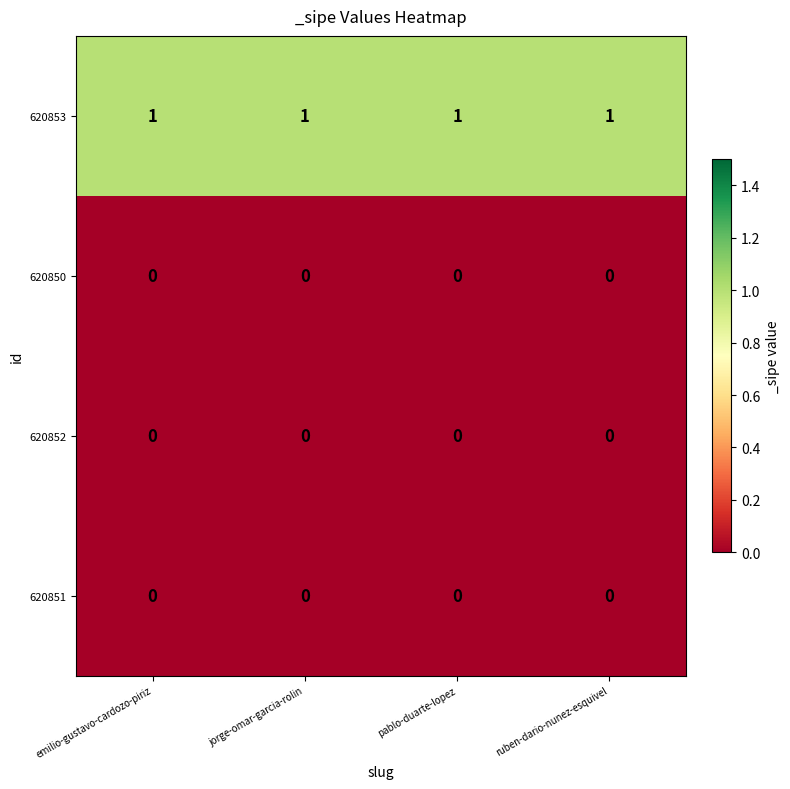

The value of 620850 at jorge-omar-garcia-rolin is 0. True or false?

True